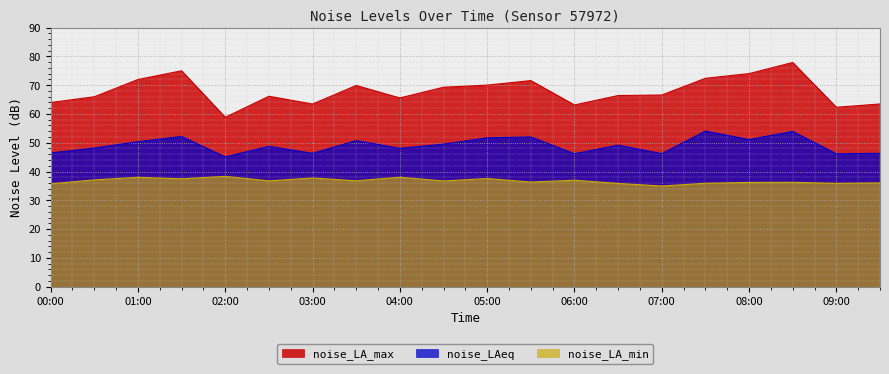

Rank the series by their maximum value, from lowest to highest.

noise_LA_min, noise_LAeq, noise_LA_max